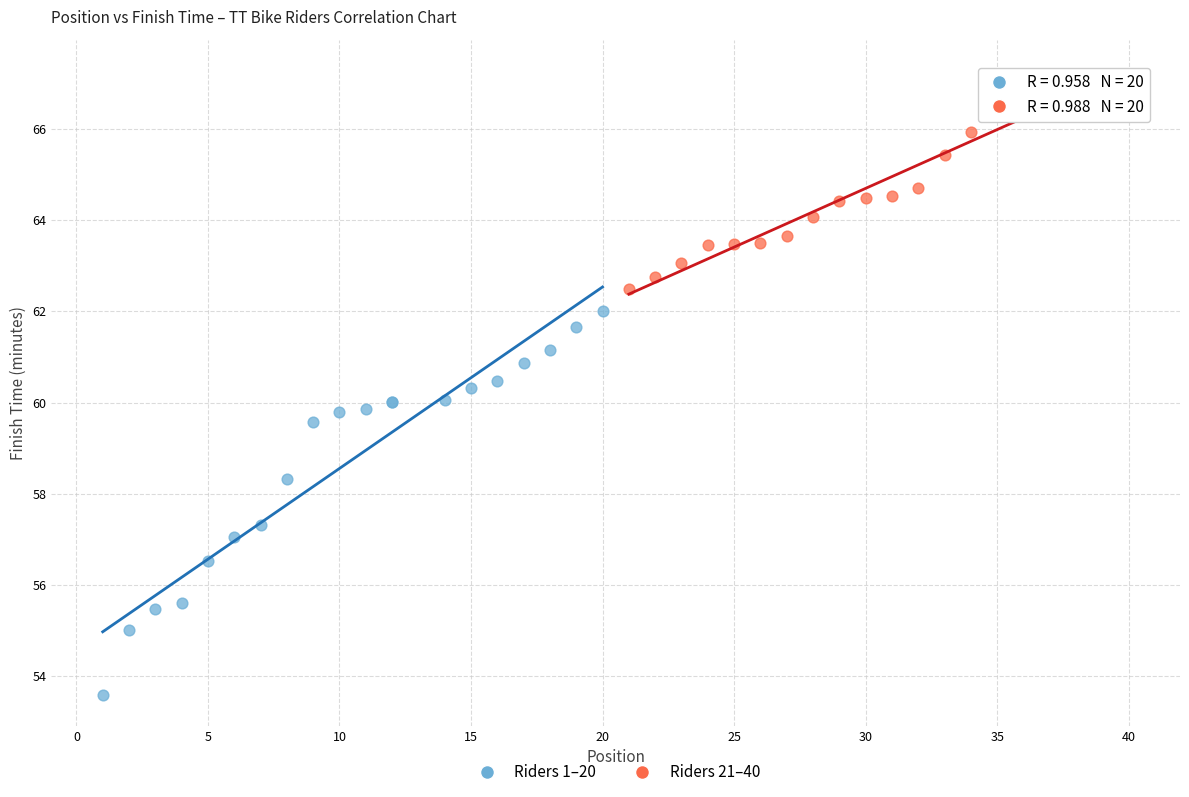

Which series reaches the minimum Y coordinate?

Riders 1–20